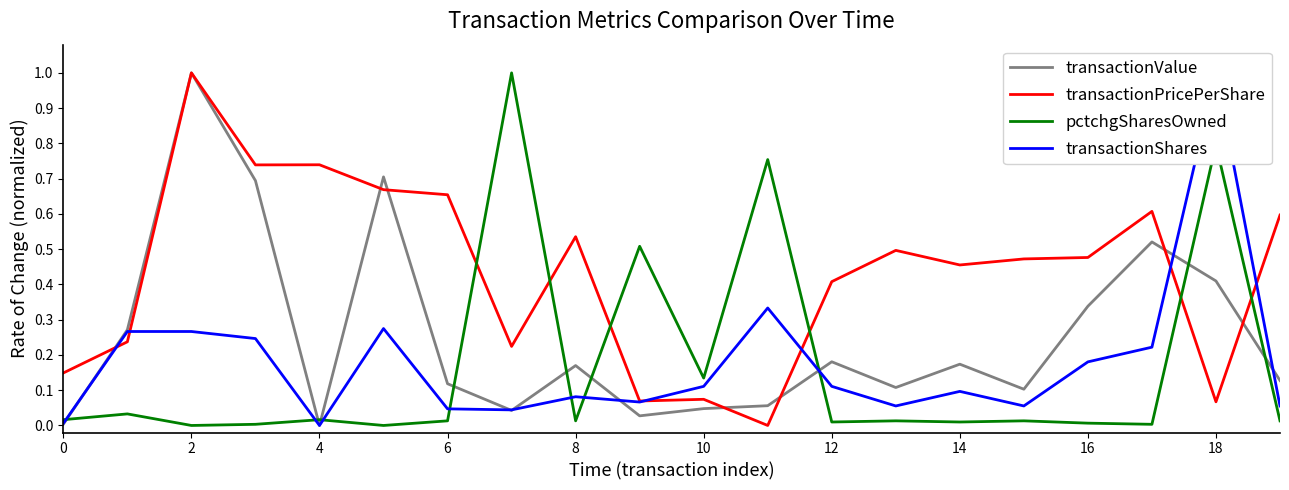

How many times do pctchgSharesOwned and transactionPricePerShare cross each other?

6